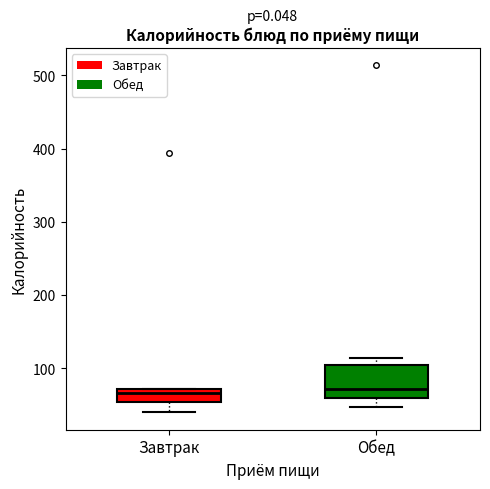

Reading left to right, read every box against the y-axis: the position of its median line, the range the box covers, and the ends of its whiskers. The values are not printed on the chart, so give them approximately, as read against the axis.

Завтрак: median 70 (just below the box's upper edge), box 50 to 70, whiskers 40 to 70
Обед: median 70, box 60 to 100, whiskers 50 to 110